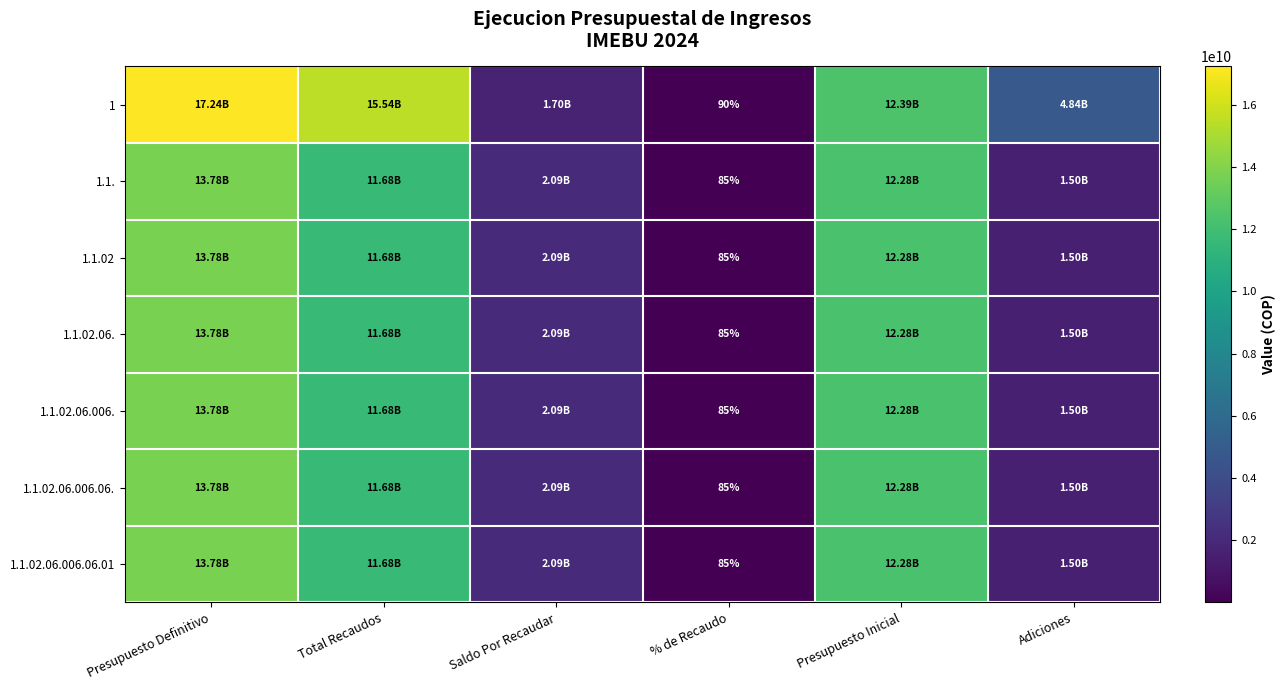

What is the difference between the second highest and minimum values in the 1.1. series?

12278814678.0